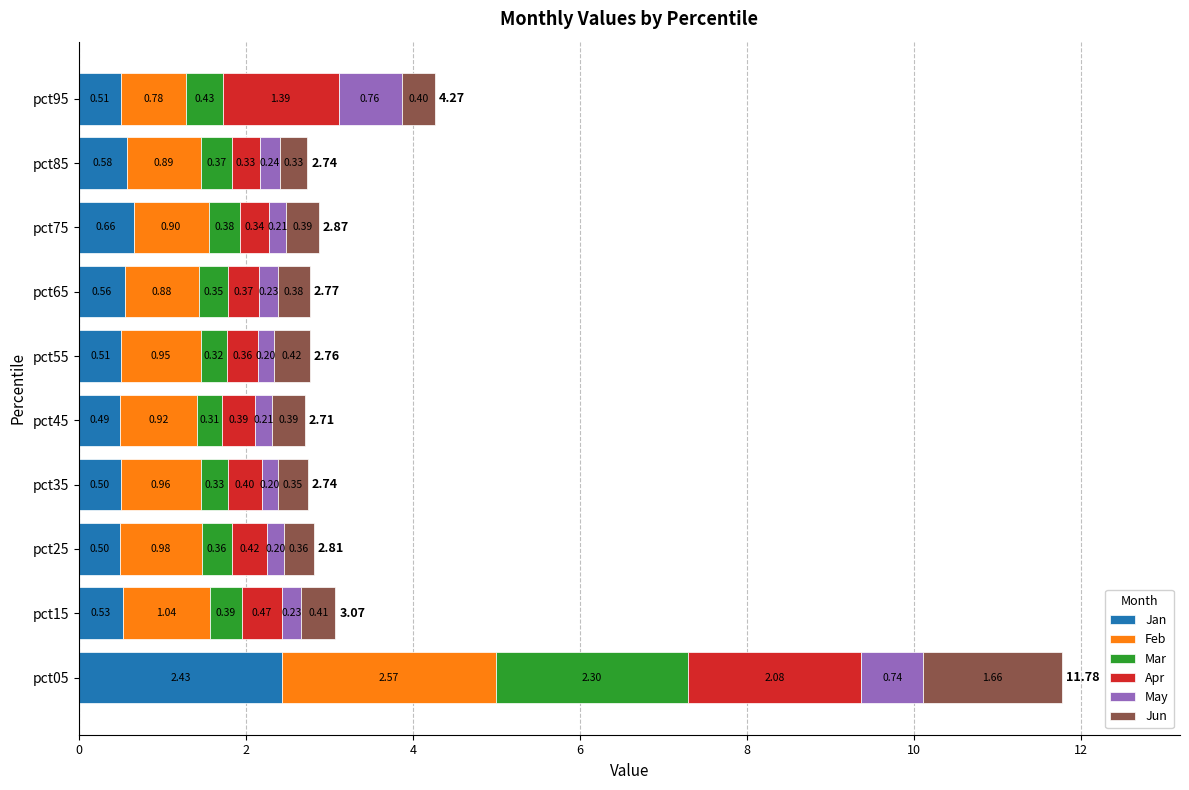

What is the total value across all series at pct75?

2.9